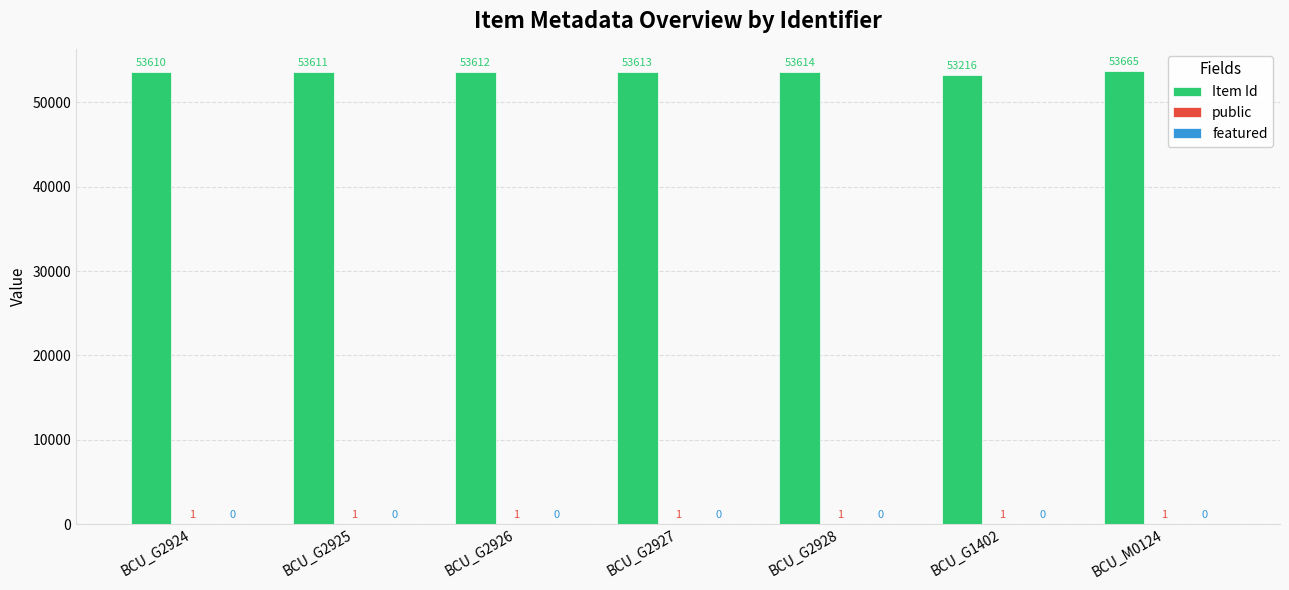

Count the number of data series in this chart.

2